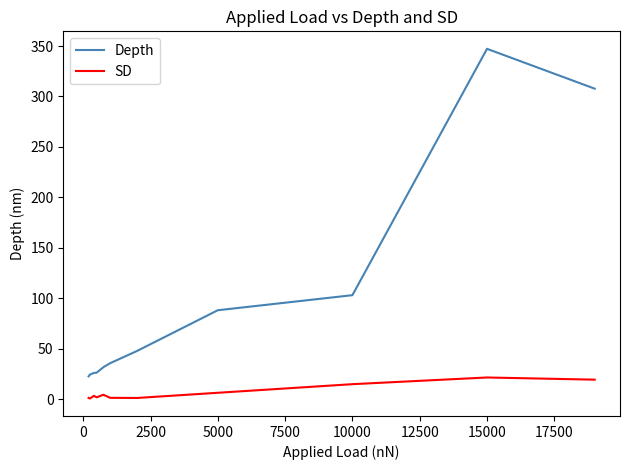

True or false: SD and Depth cross at least once.

False